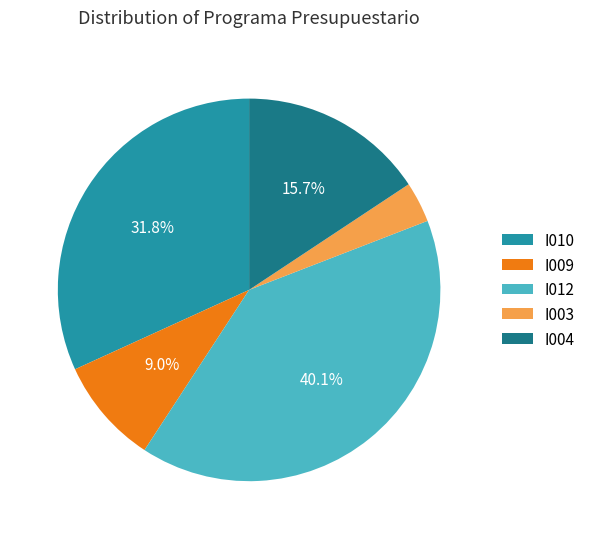

Which slice is the smallest?

I003